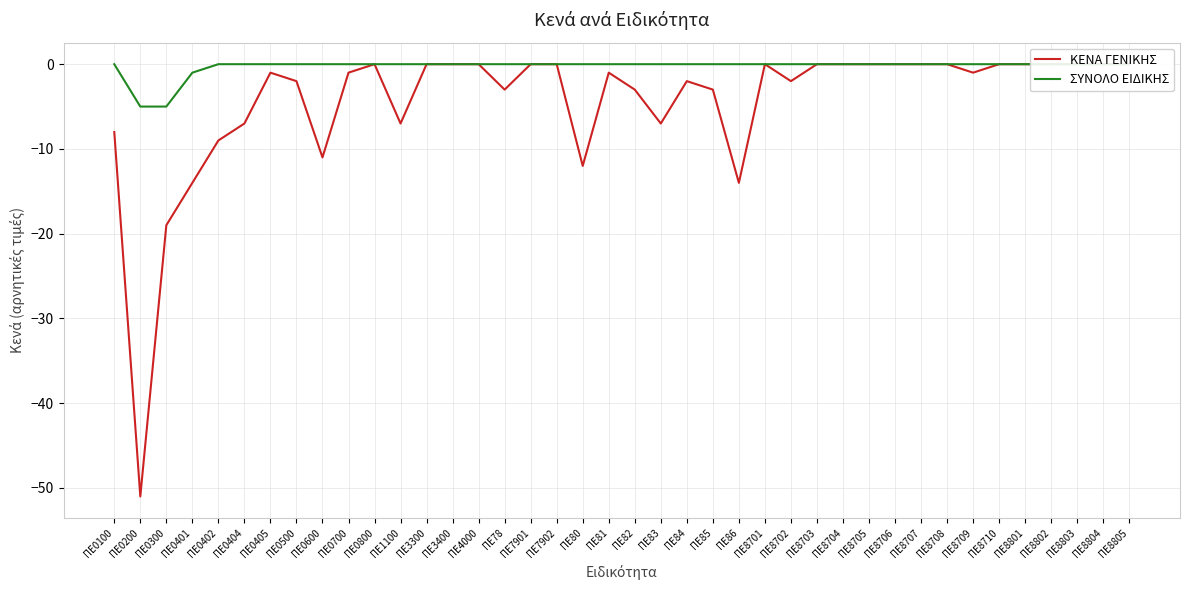

How many data points does each series have?

40